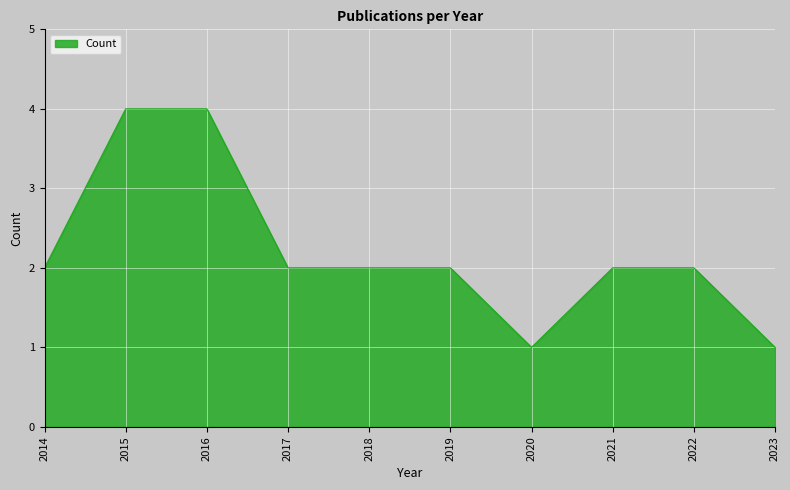

Is it true that the value at 2023 is 0?

False